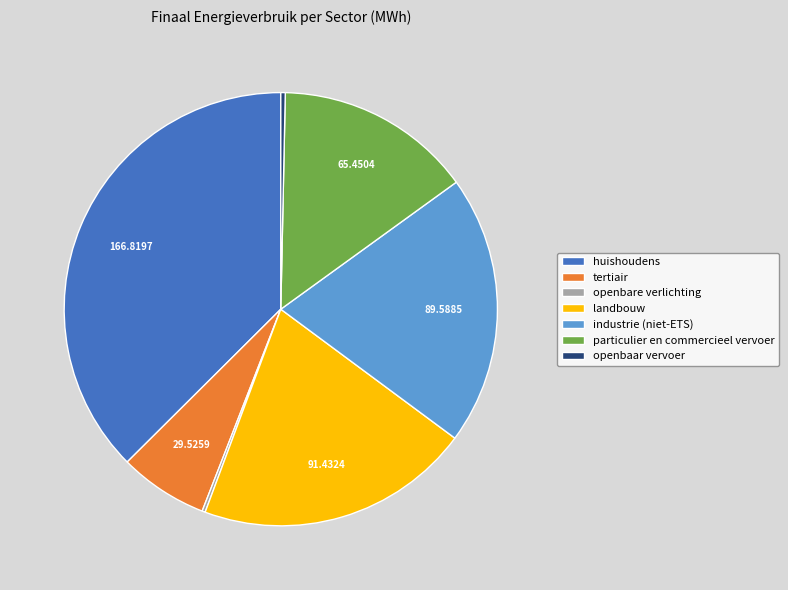

Combined, do tertiair and industrie (niet-ETS) account for over 50%?

No